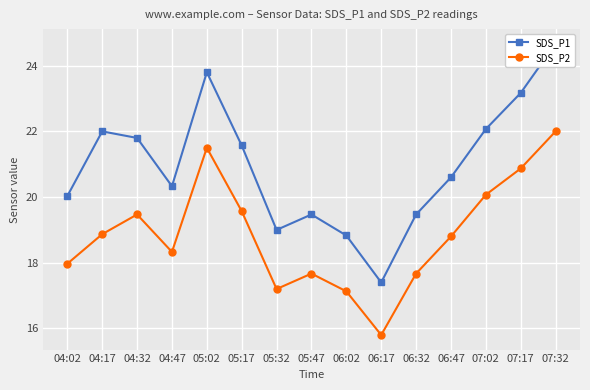

What is the difference between the SDS_P1 values at 06:17 and 04:47?

2.9